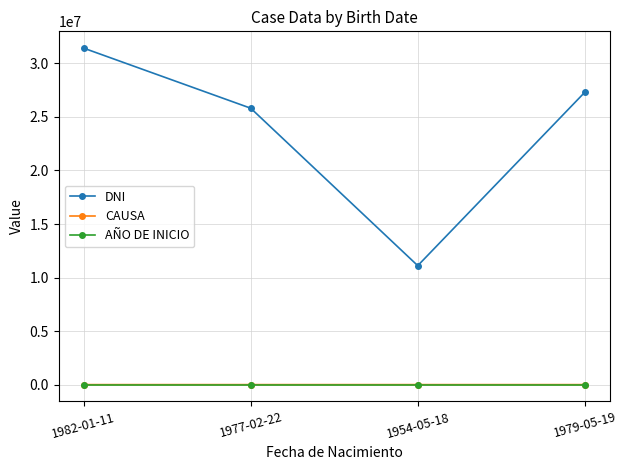

True or false: DNI and AÑO DE INICIO cross at least once.

False